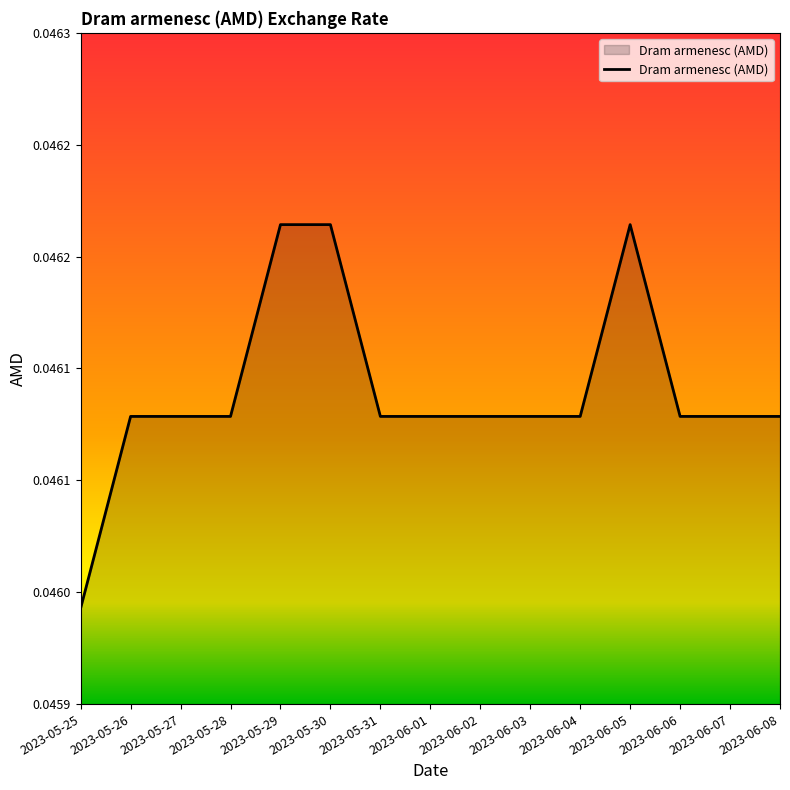

Is this an area chart (filled region under the line)?

Yes